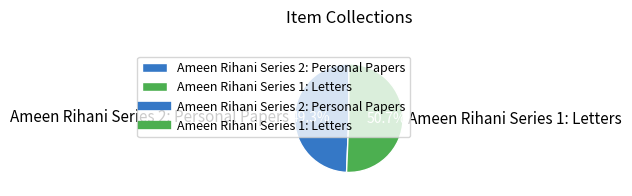

Does any single category account for the majority?

Yes